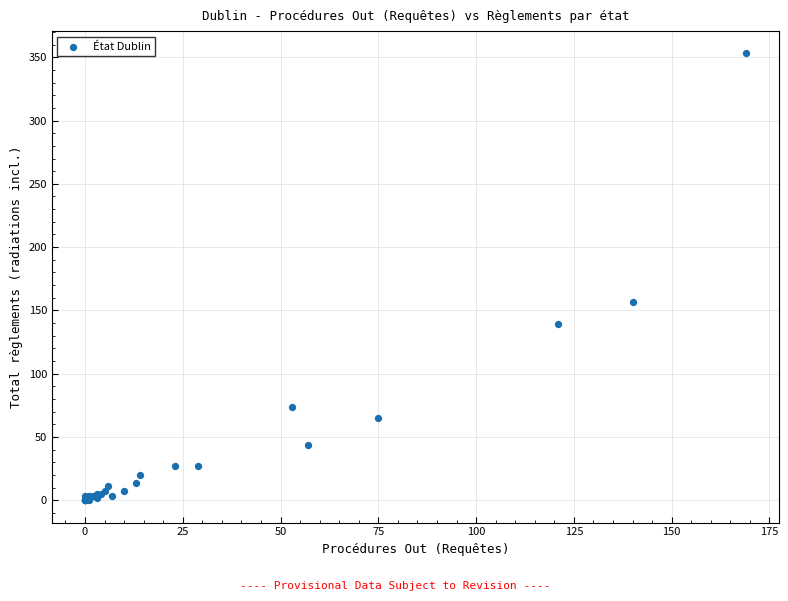

What Y value in the scatter plot is closest to 176?

157